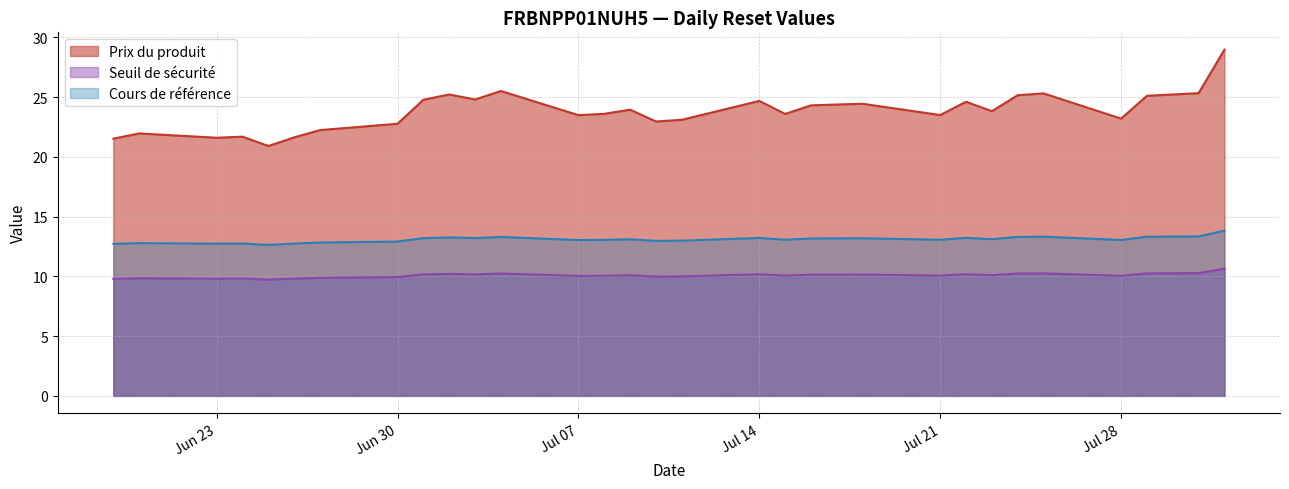

What is the difference between the highest and lowest values at Jun 30?

12.8